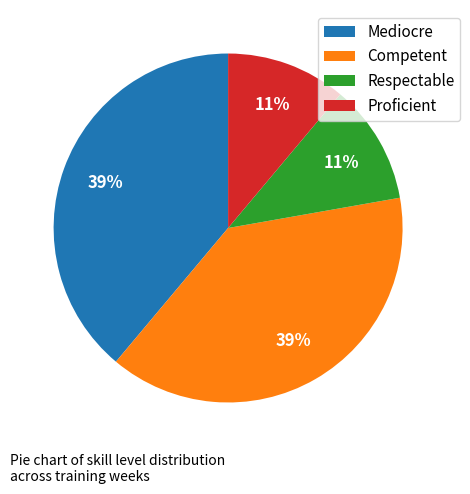

How many segments does this pie chart have?

4